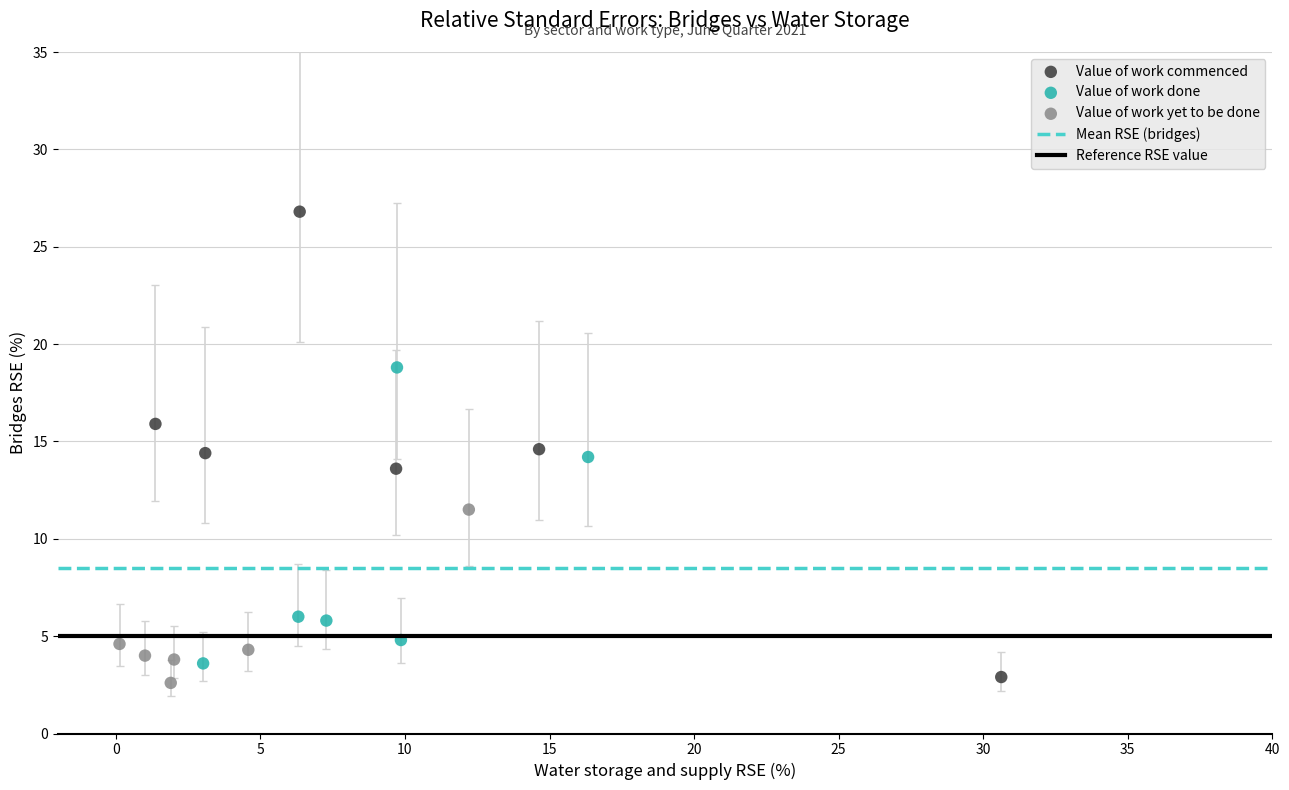

Which series has the widest spread of Y values?

Value of work commenced